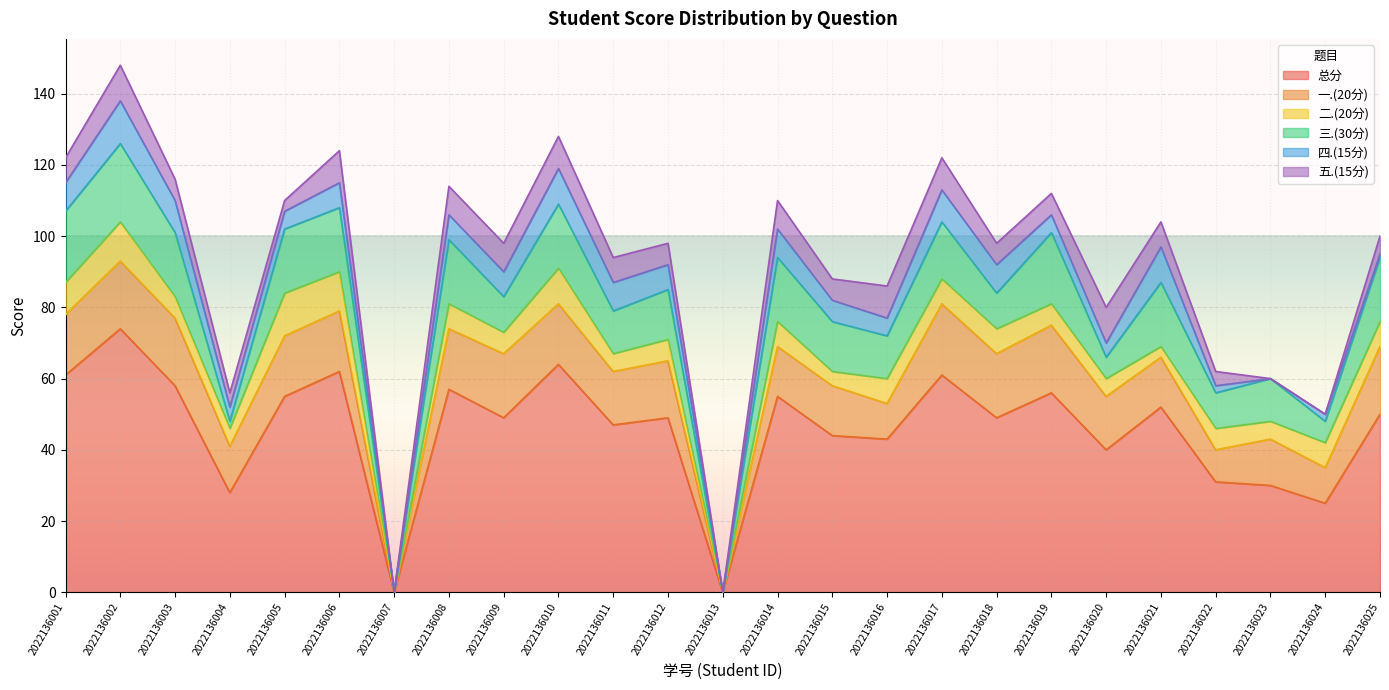

Is the value of 五.(15分) at 2022136008 greater than the value of 四.(15分) at 2022136012?

Yes